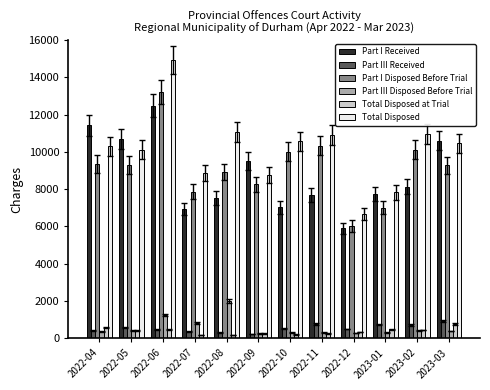

Which label corresponds to the largest value in the chart?

2022-06